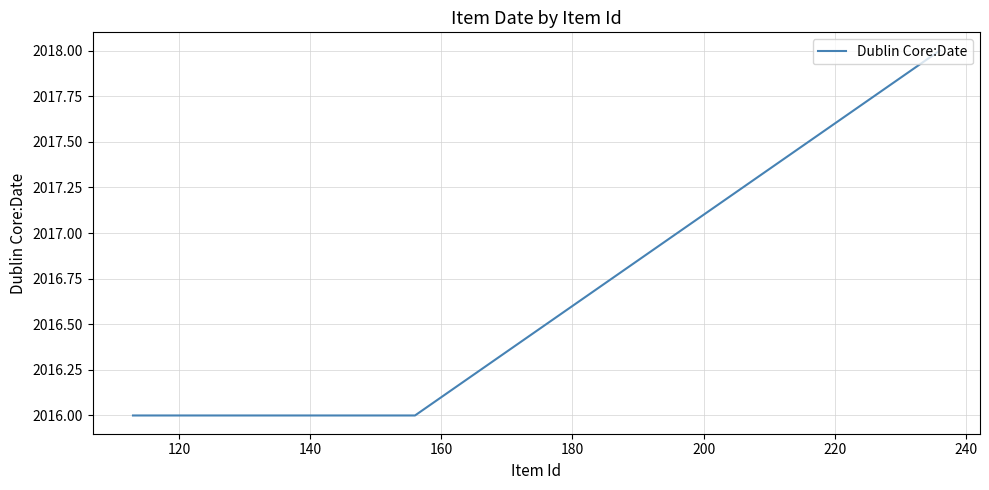

What is the difference between the maximum and second lowest values?

2